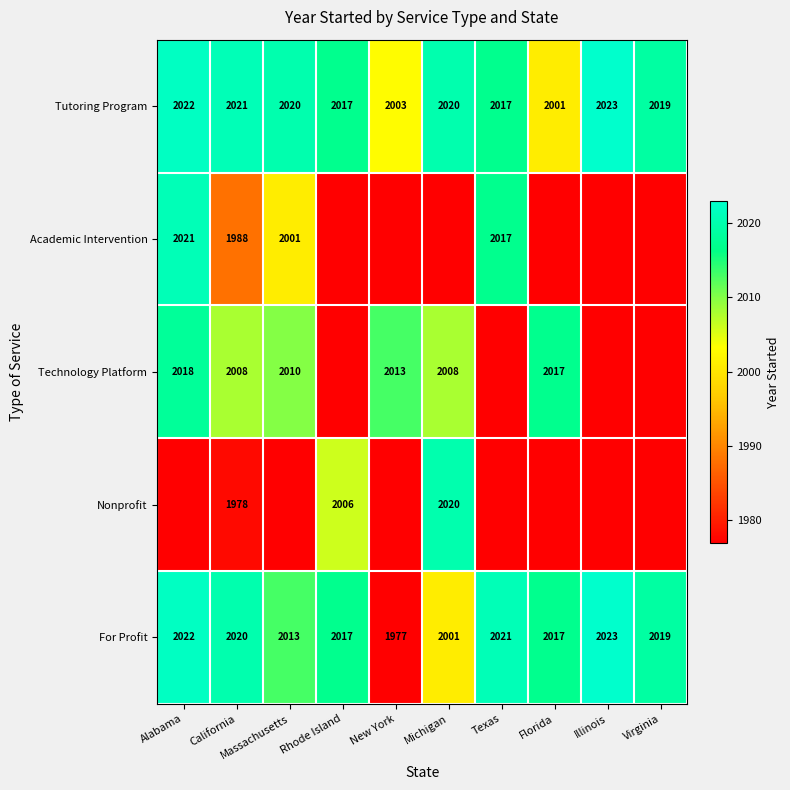

What is the average value of the For Profit series?

2013